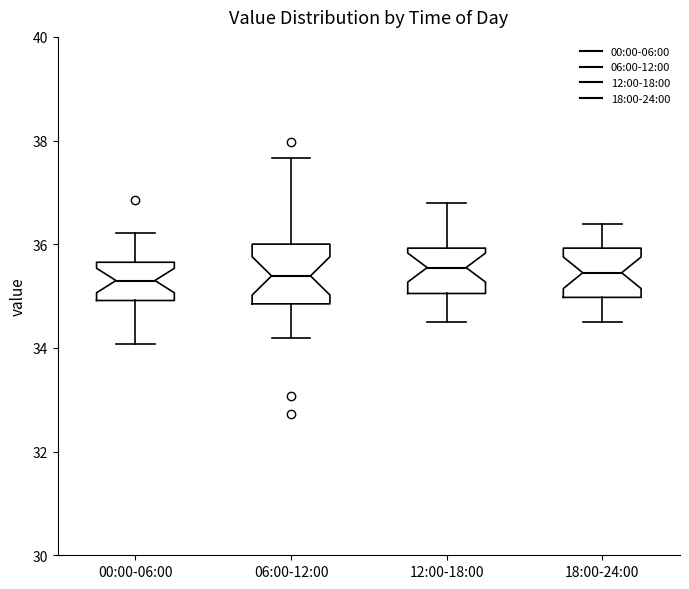

Where does the lower whisker of the box for 12:00-18:00 end on the y-axis? The values are not printed on the chart, so give them approximately, as read against the axis.

34.6